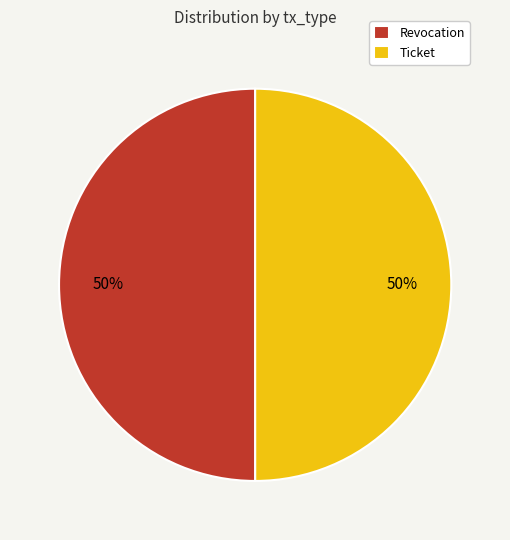

To the nearest percent, what percentage of the pie is Ticket?

50%